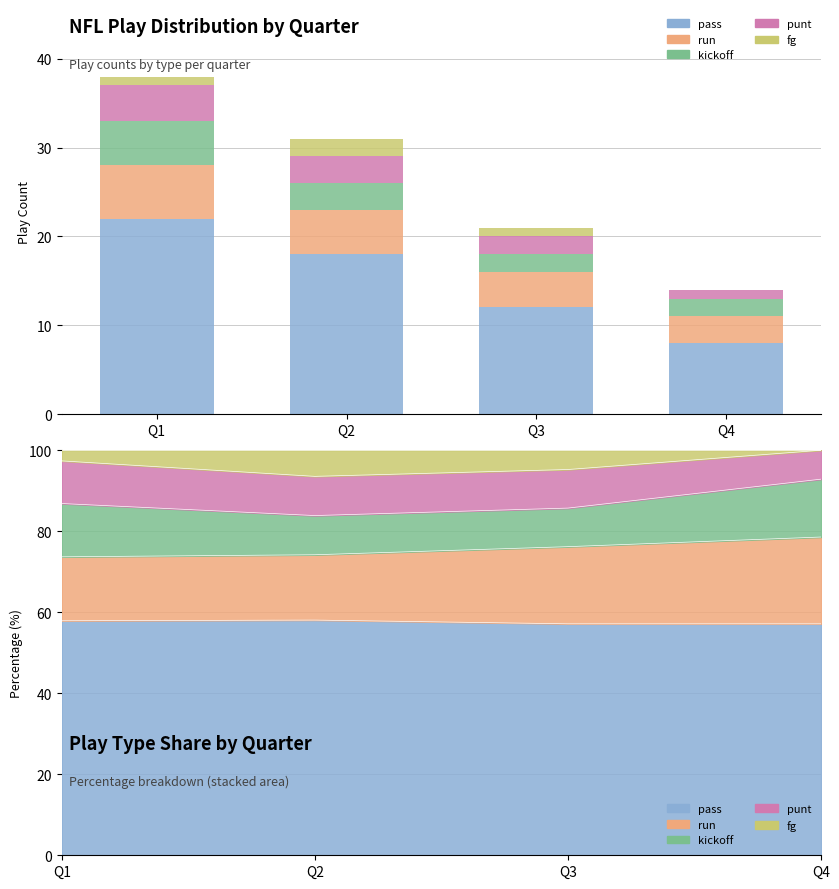

Reading right to left, transcribe all the data shown in this chart.

pass: 8	12	18	22
run: 3	4	5	6
kickoff: 2	2	3	5
punt: 1	2	3	4
fg: 0	1	2	1